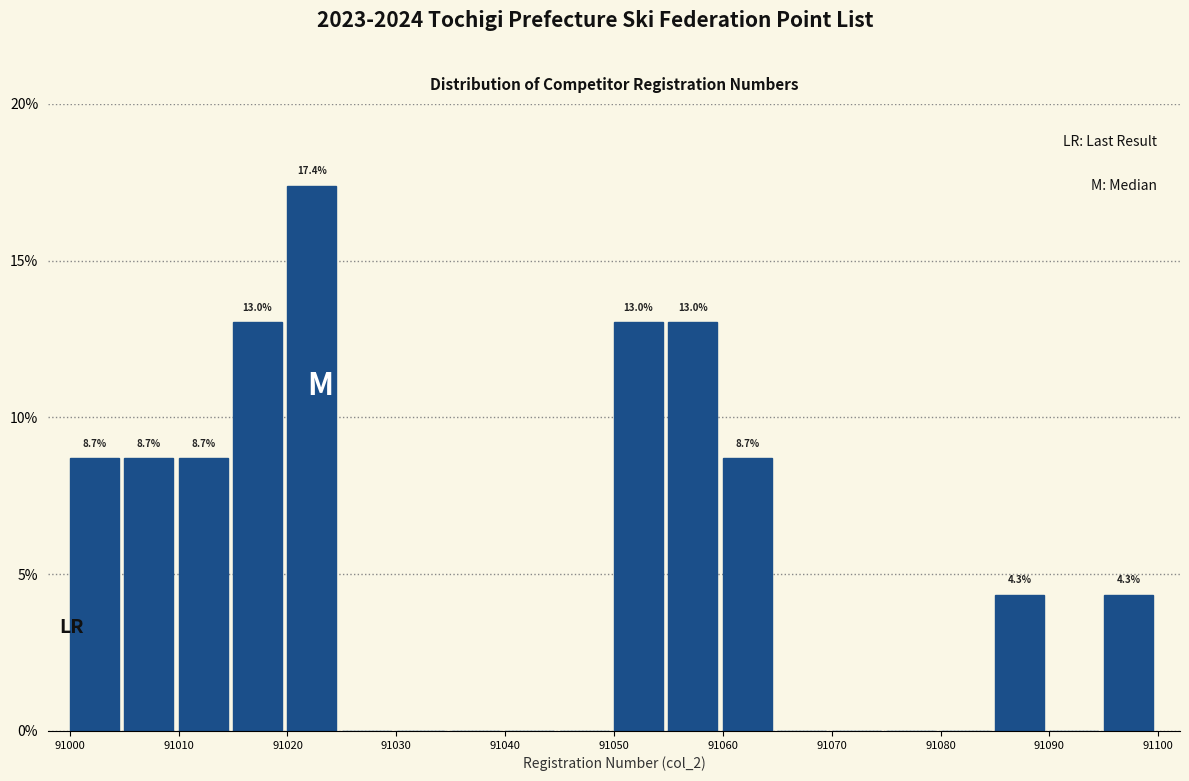

Over which range of the x-axis is the bar tallest?

91020 to 91025